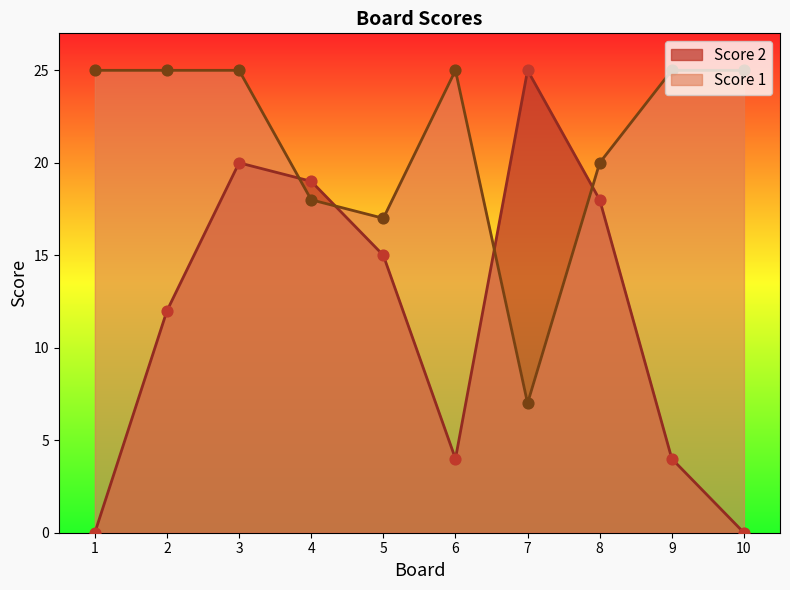

What are all the series names shown in the legend?

Score 2, Score 1